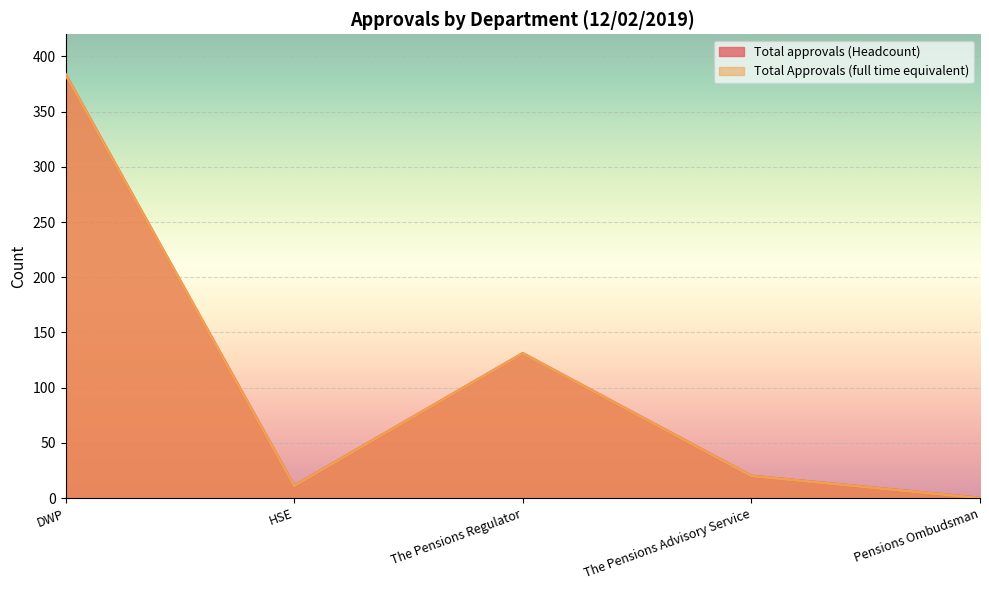

Rank the series at The Pensions Regulator from lowest to highest value.

Total approvals (Headcount), Total Approvals (full time equivalent)